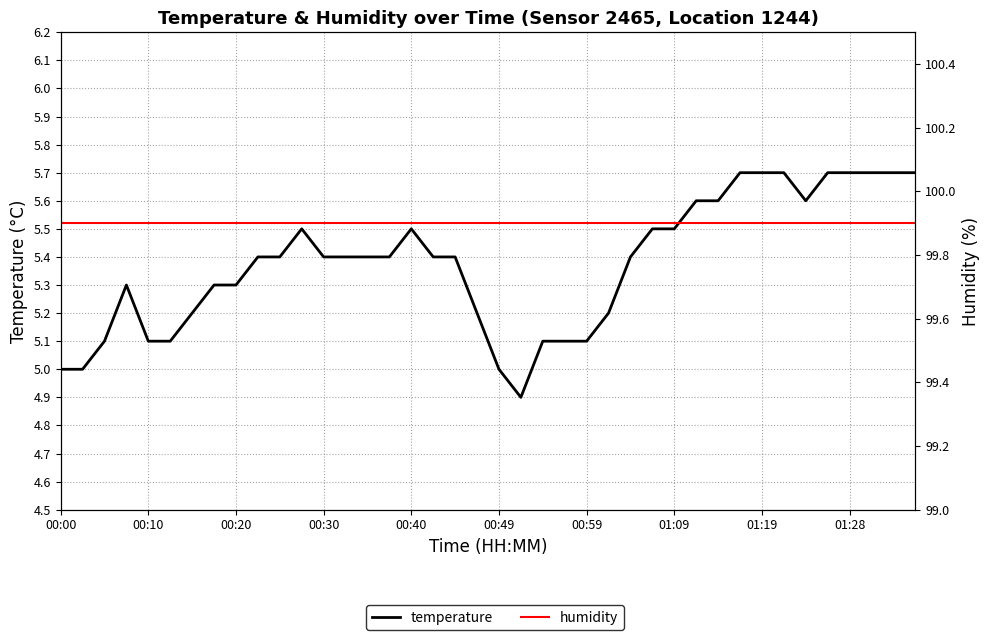

What are all the series names shown in the legend?

temperature, humidity